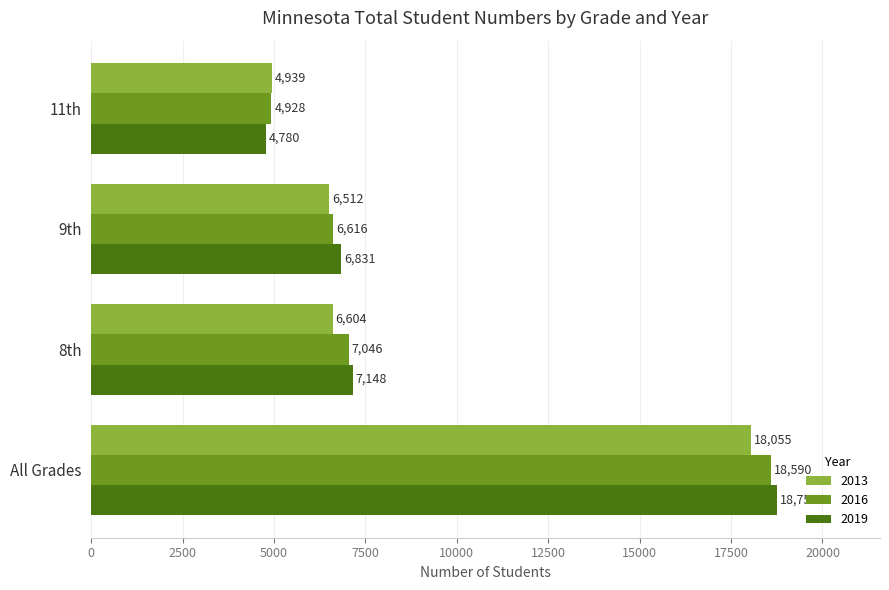

At which category is the sum across all series the highest?

All Grades